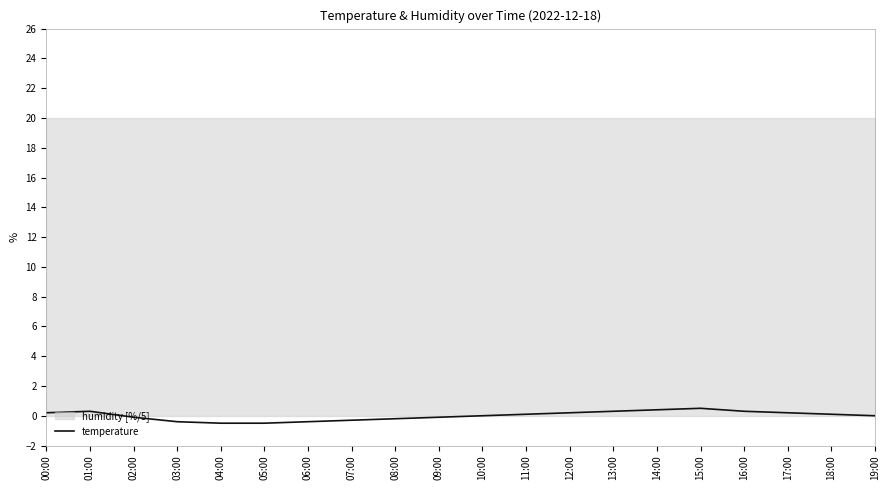

What is the minimum value shown in the chart?

-0.5